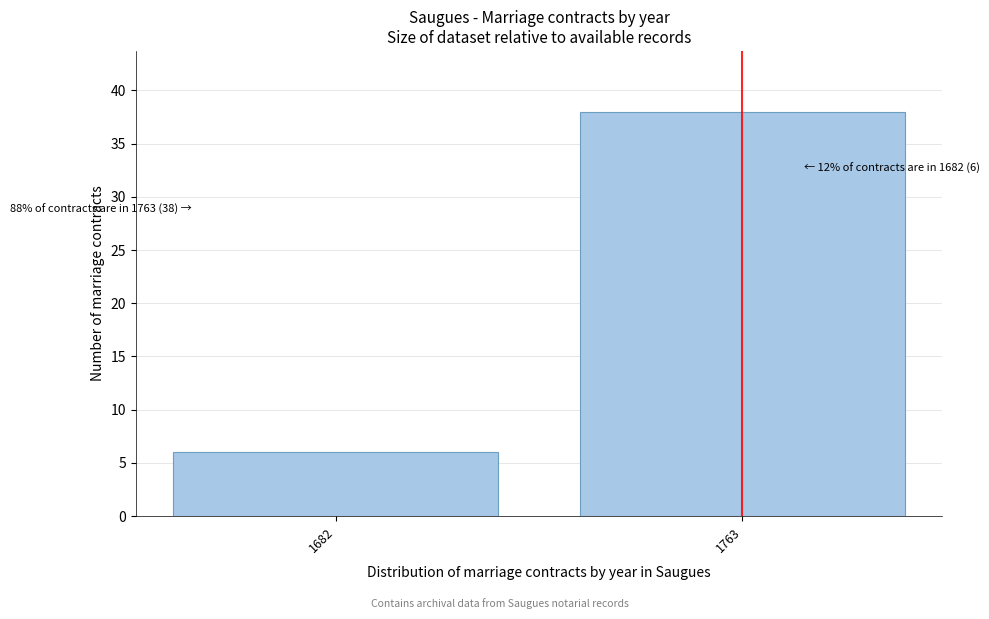

Reading right to left, what are all the values shown in this chart?

38	6